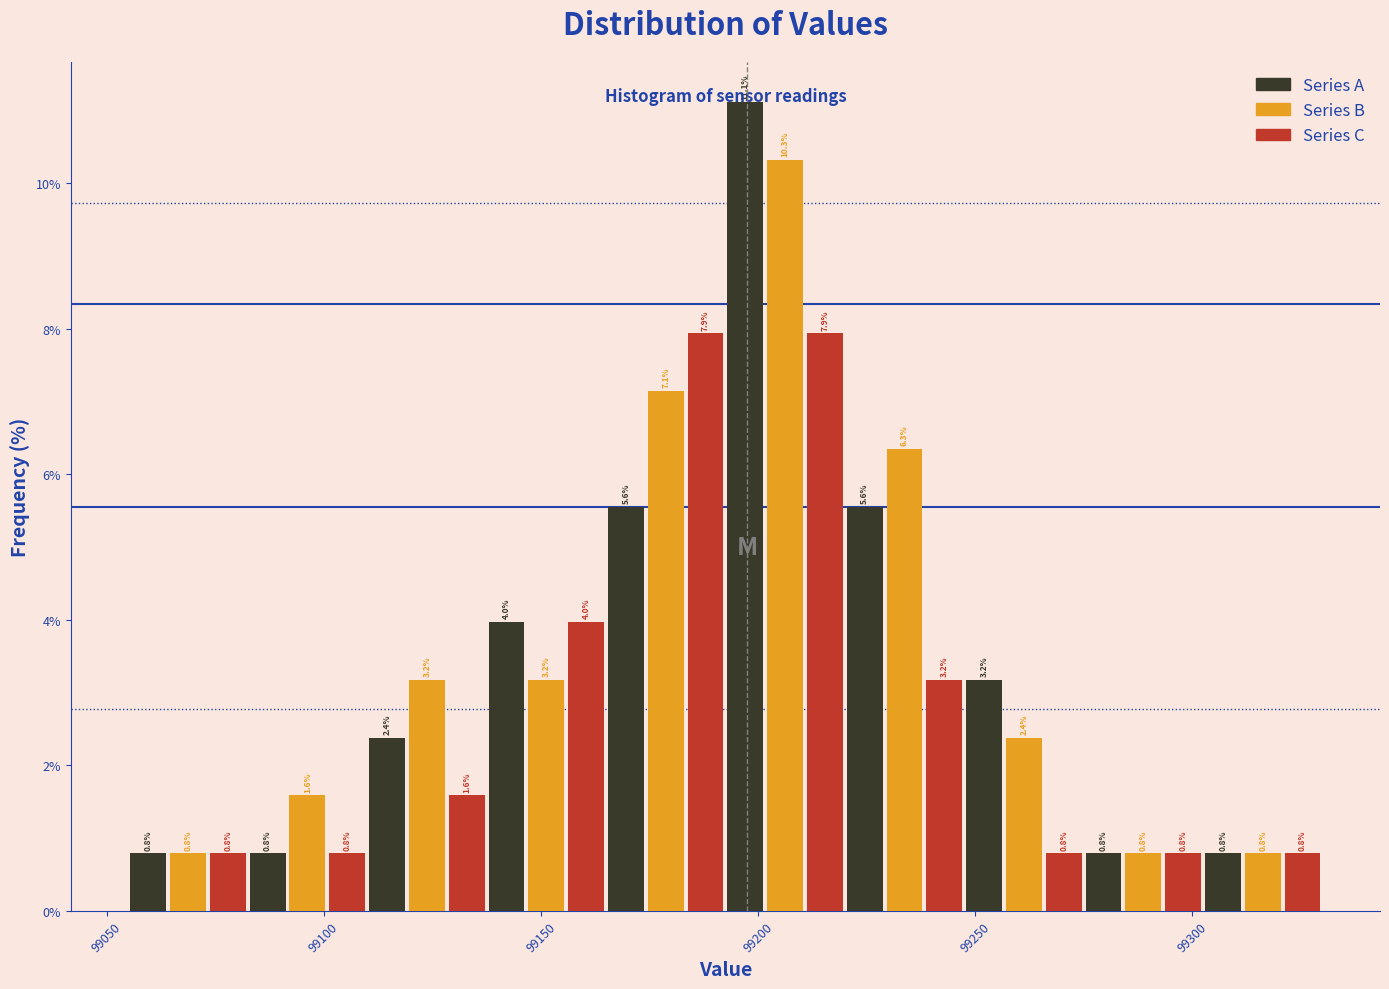

Around what value on the x-axis is the tallest bar? Give the approximate position of its centre, as read against the axis.

99195